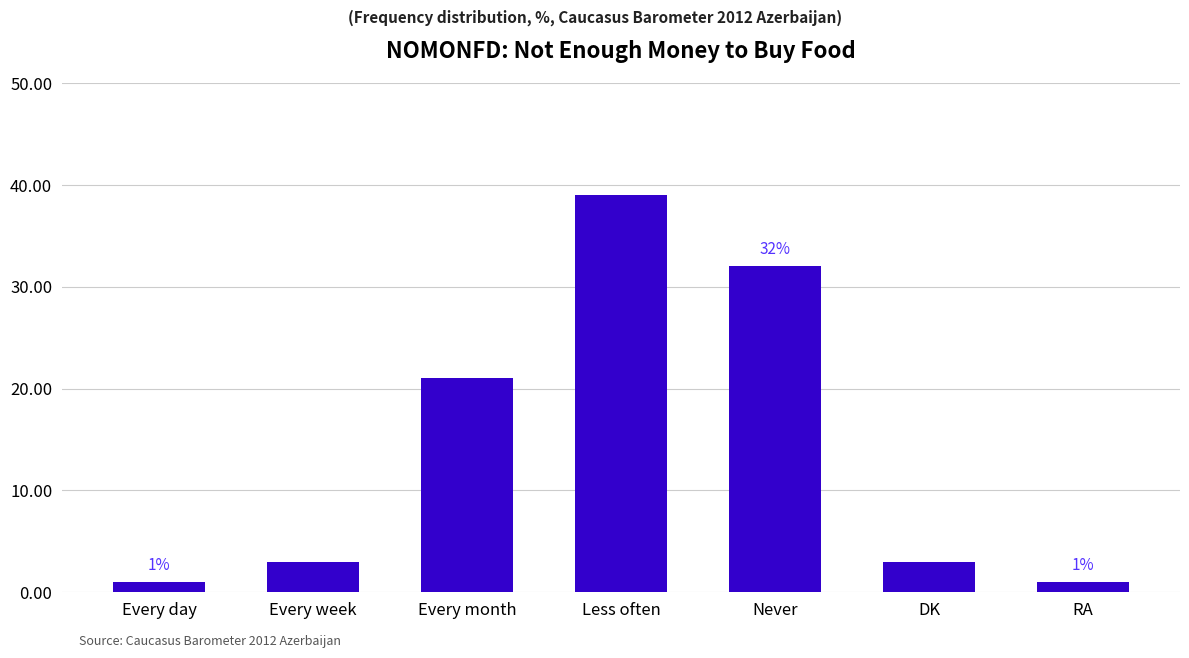

Reading right to left, list all the values displayed in this chart.

1	3	32	39	21	3	1